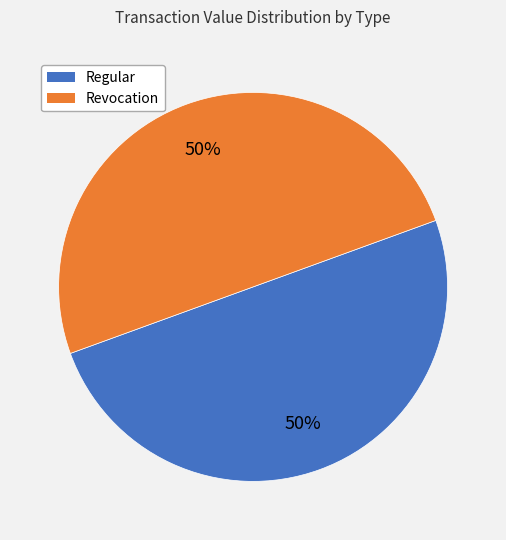

Combined, do Revocation and Regular account for over 50%?

Yes